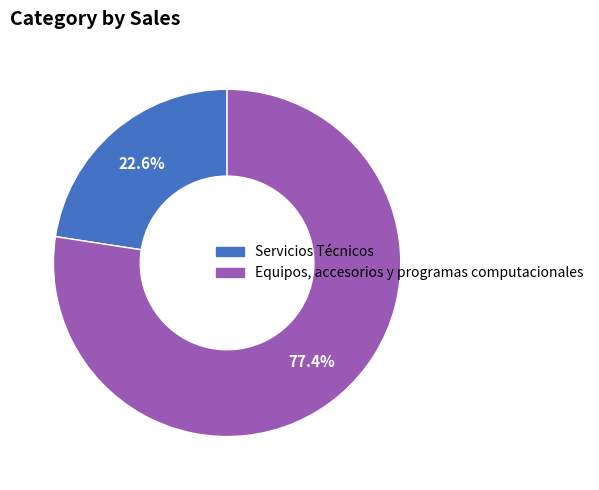

True or false: Servicios Técnicos accounts for 9% of the total.

False